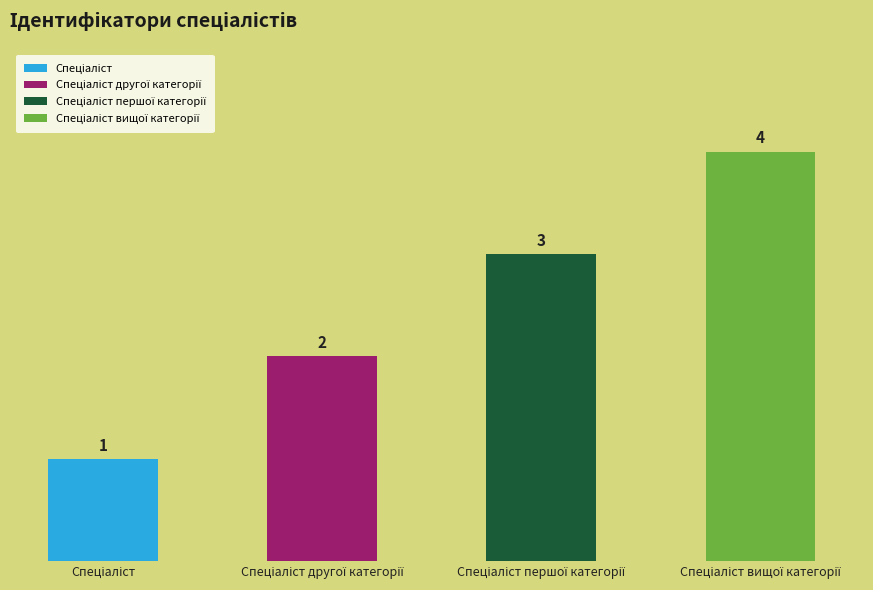

What is the sum of all values?

10